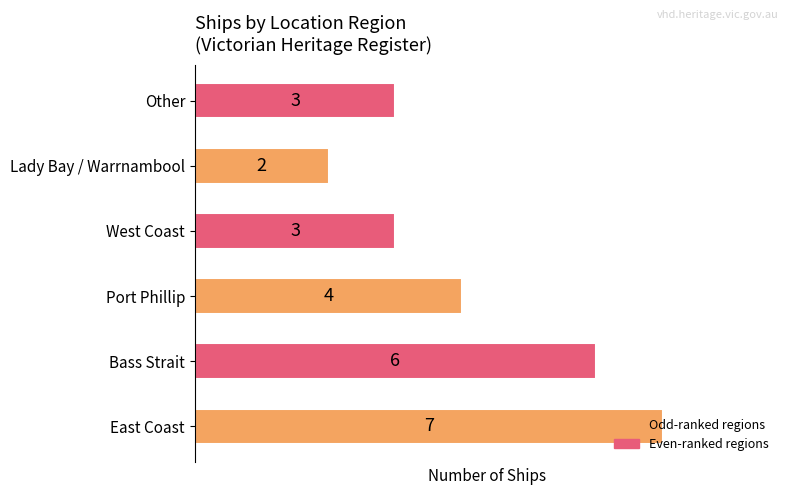

What is the average value?

4